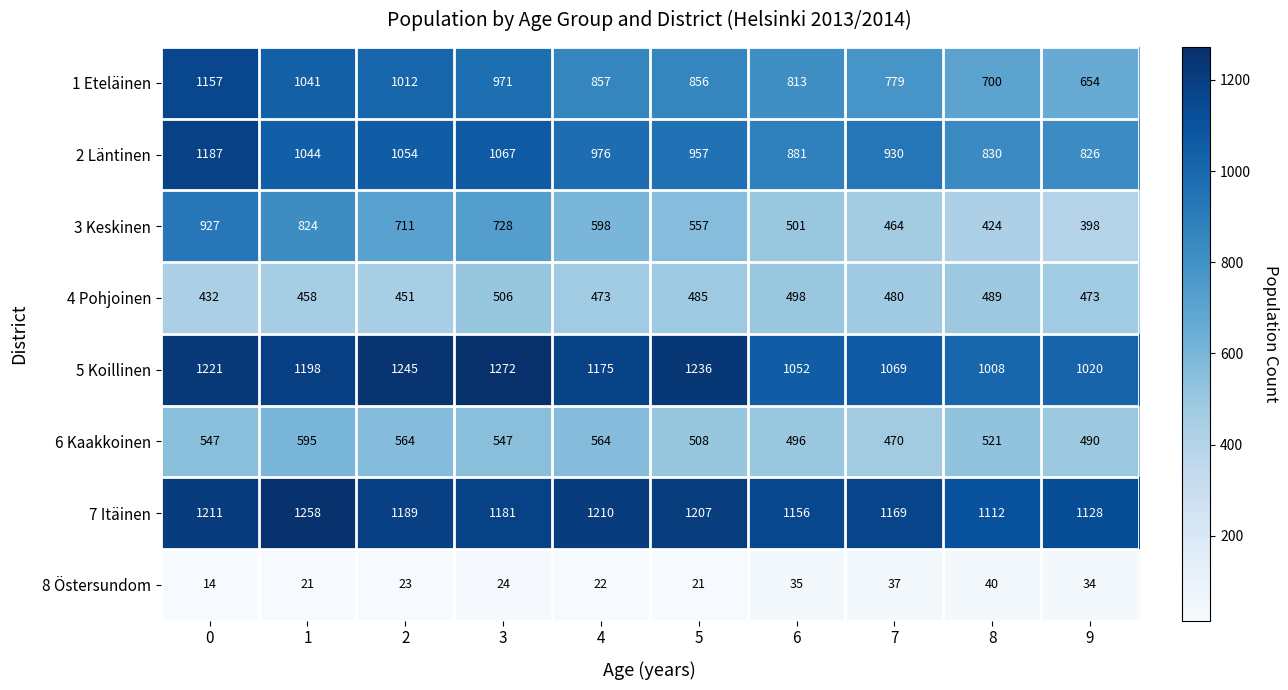

What is the total value across all series at 1?

6439